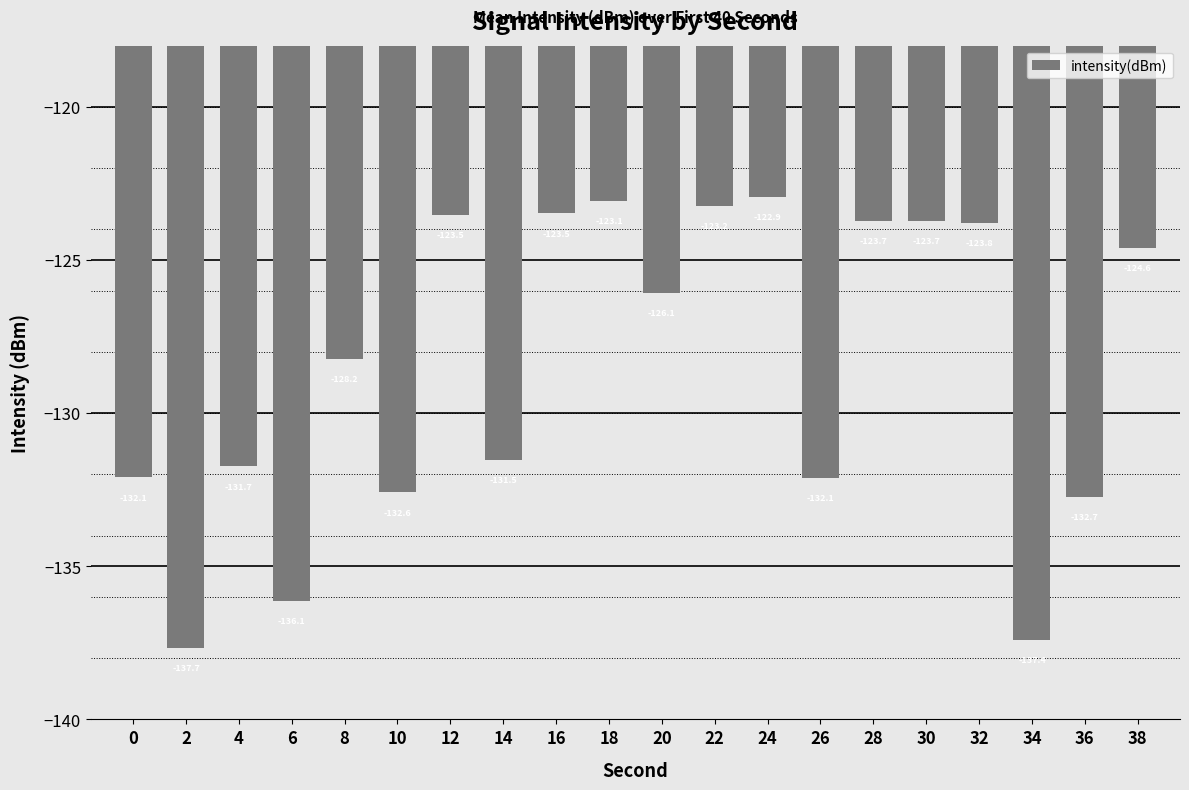

Where does the data first go above -126?

12